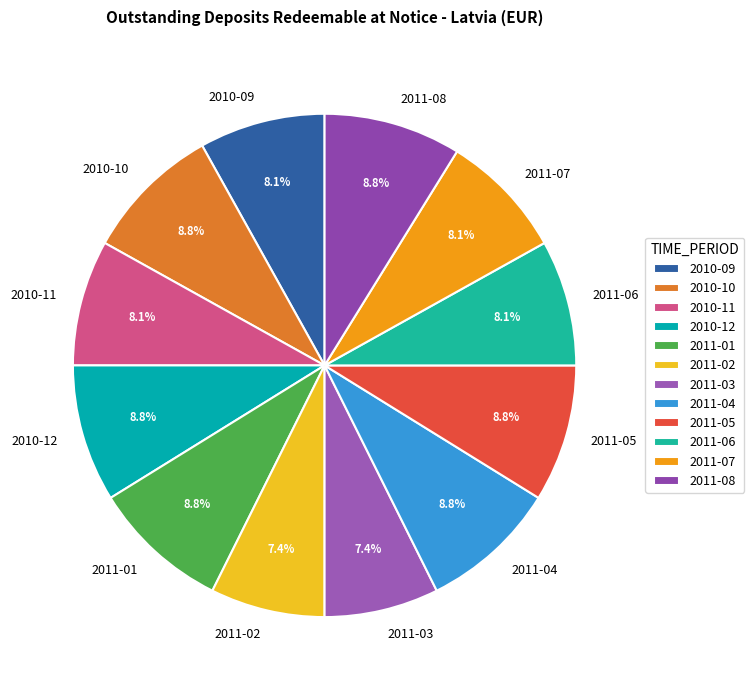

What percentage is the 2011-08 slice, to the nearest percent?

9%